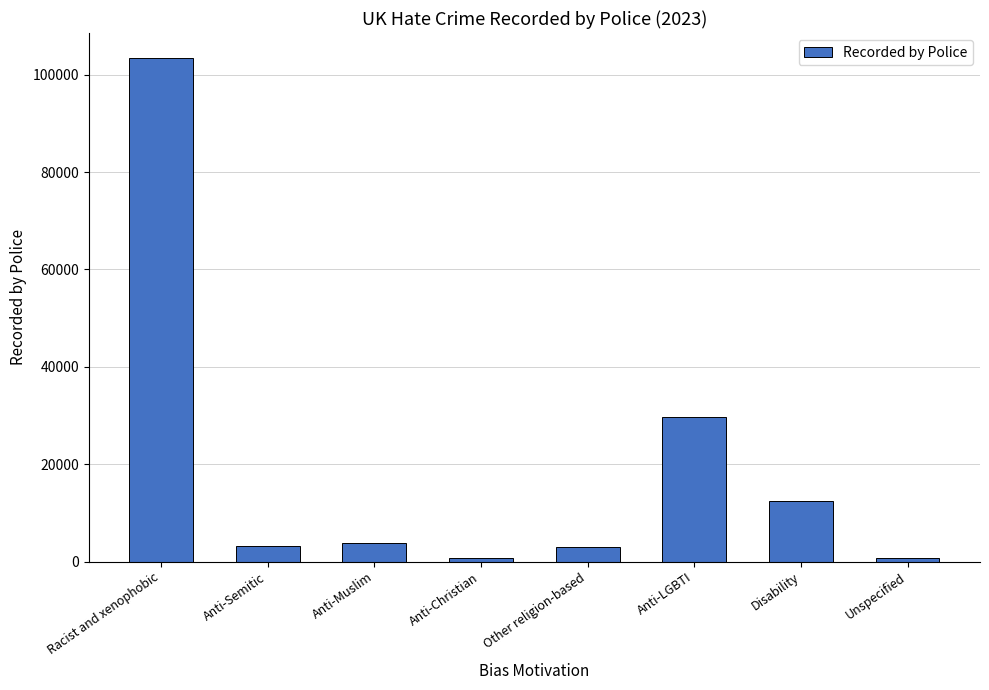

The chart shows a value of 67464 at Racist and xenophobic. True or false?

False